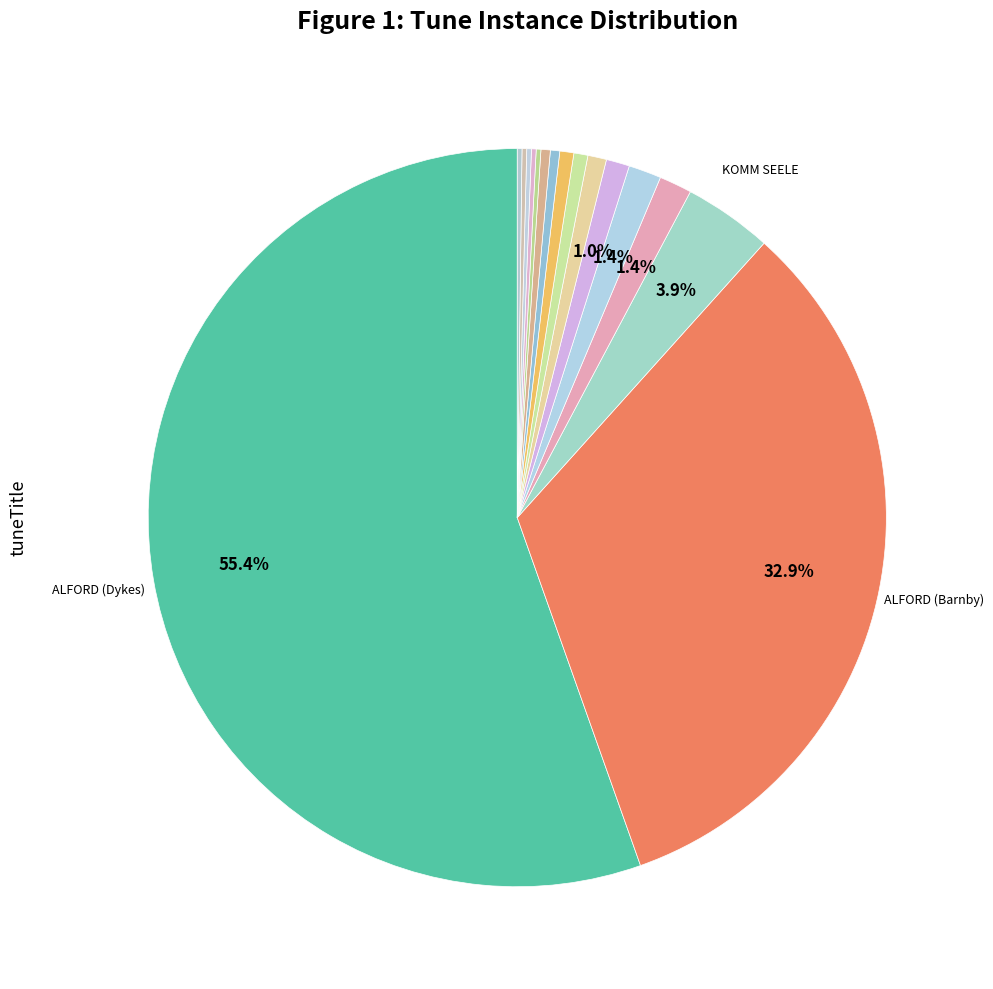

How many slices are in this pie chart?

16